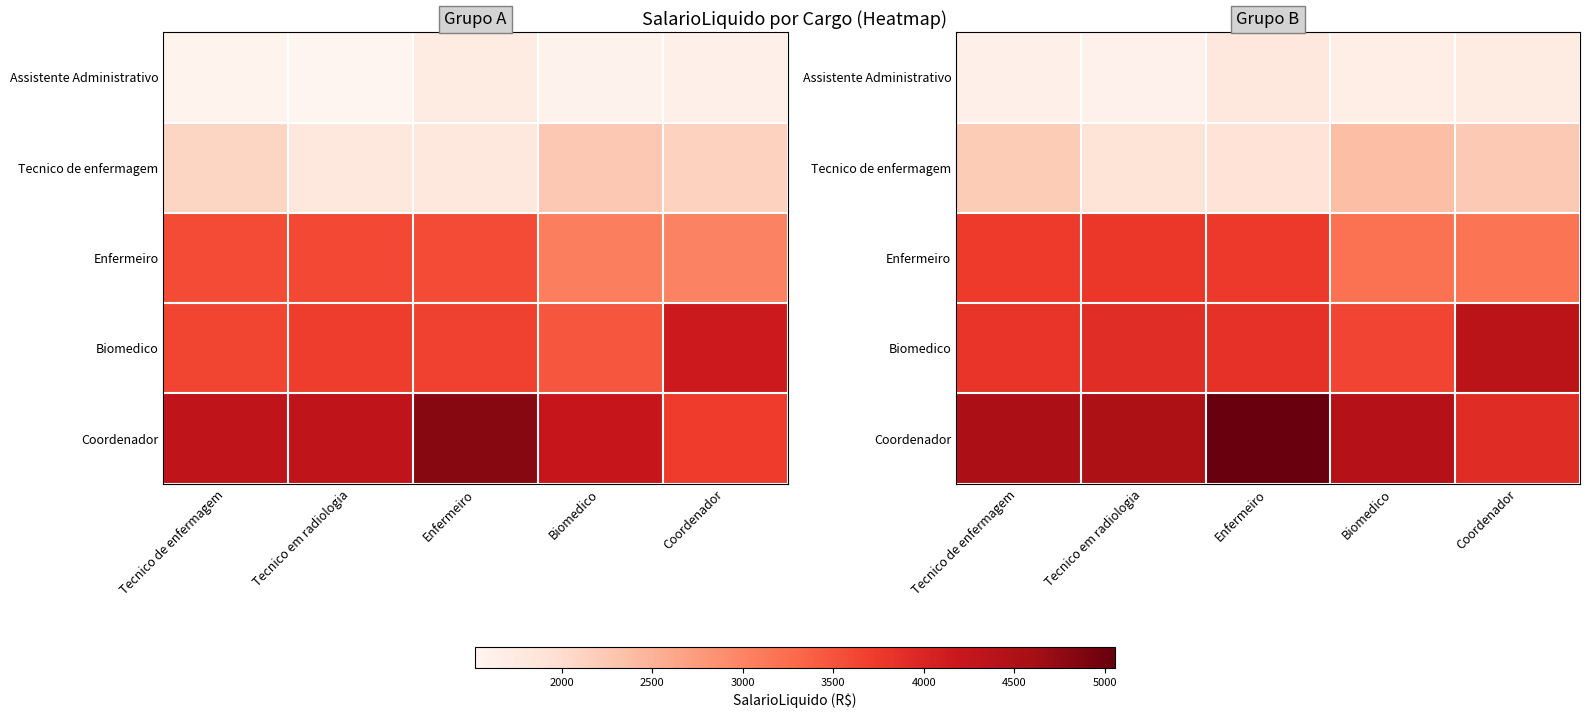

The Assistente Administrativo series shows 1642.7 at Tecnico de enfermagem. True or false?

True